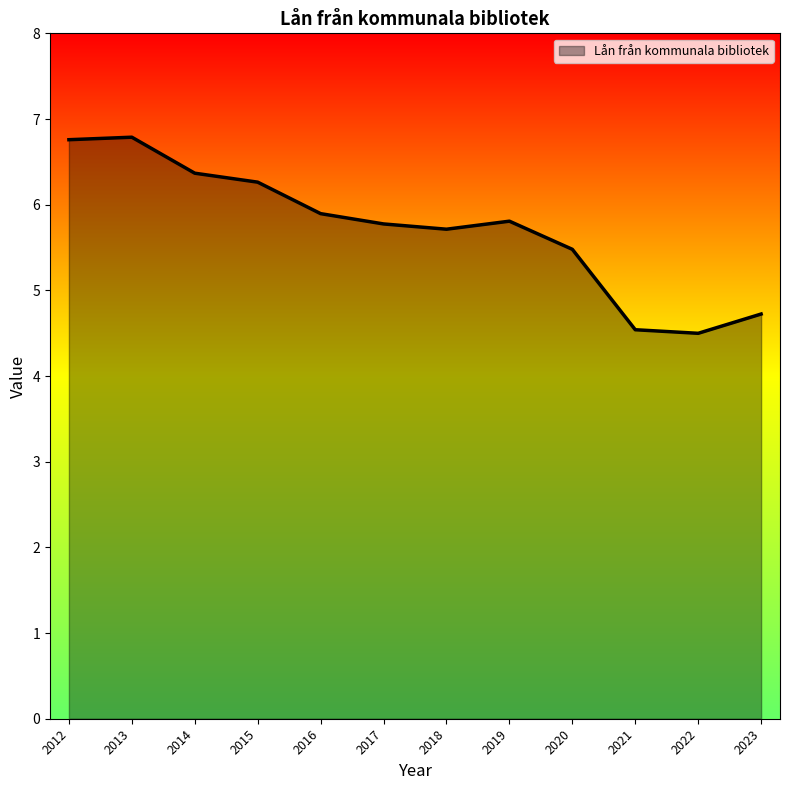

Approximately how many times larger is the value at 2022 compared to 2021?

1.0